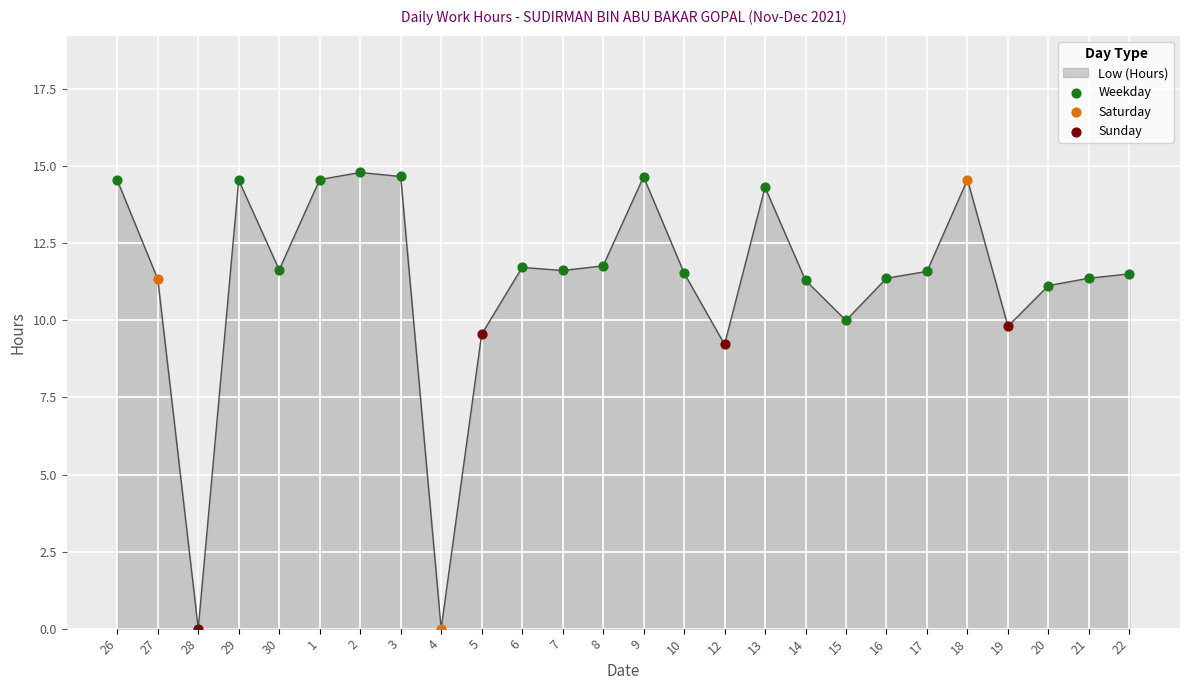

Which has a higher value, 12 or 27?

27